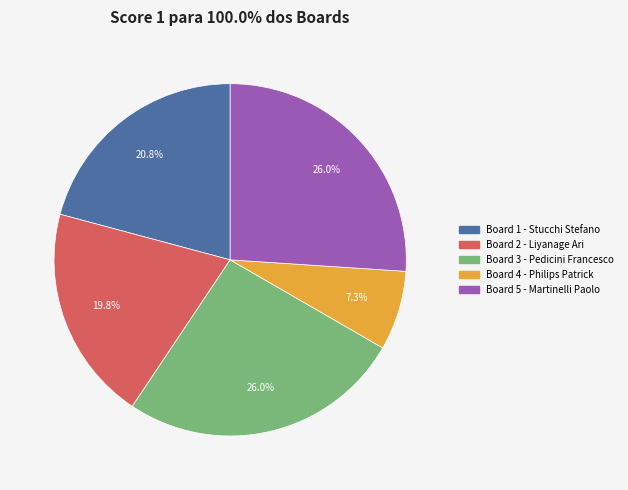

Approximately how many times larger is the value at Board 3 - Pedicini Francesco compared to Board 4 - Philips Patrick?

3.6